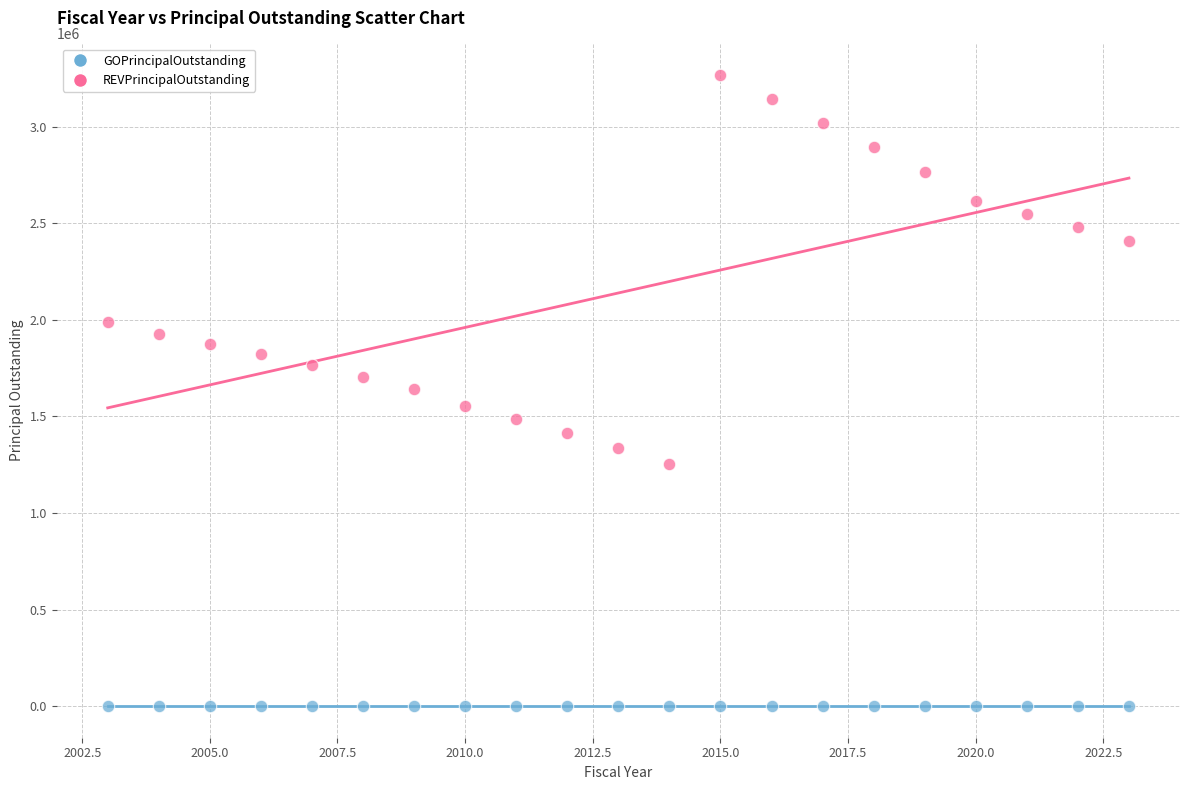

Which series reaches the maximum Y coordinate?

REVPrincipalOutstanding